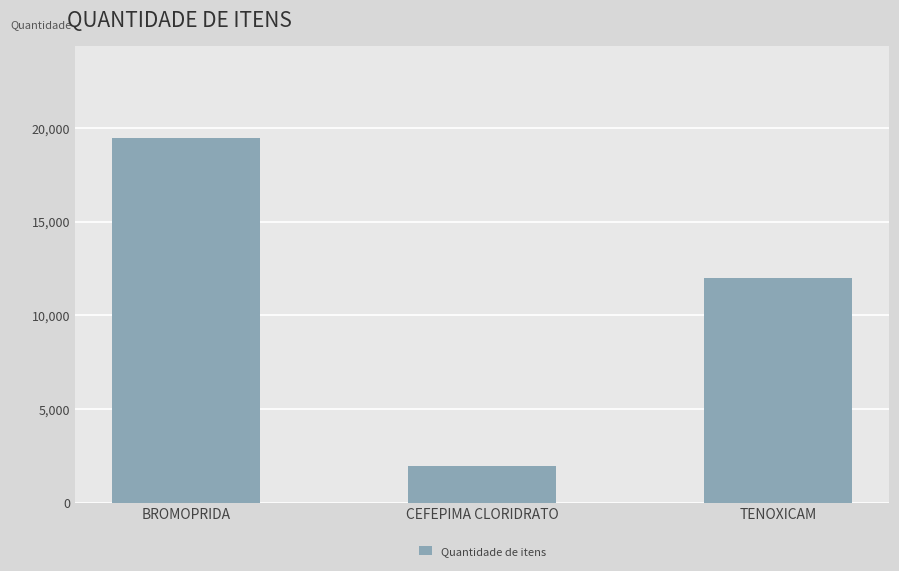

At which label is the value closest to 10725?

TENOXICAM